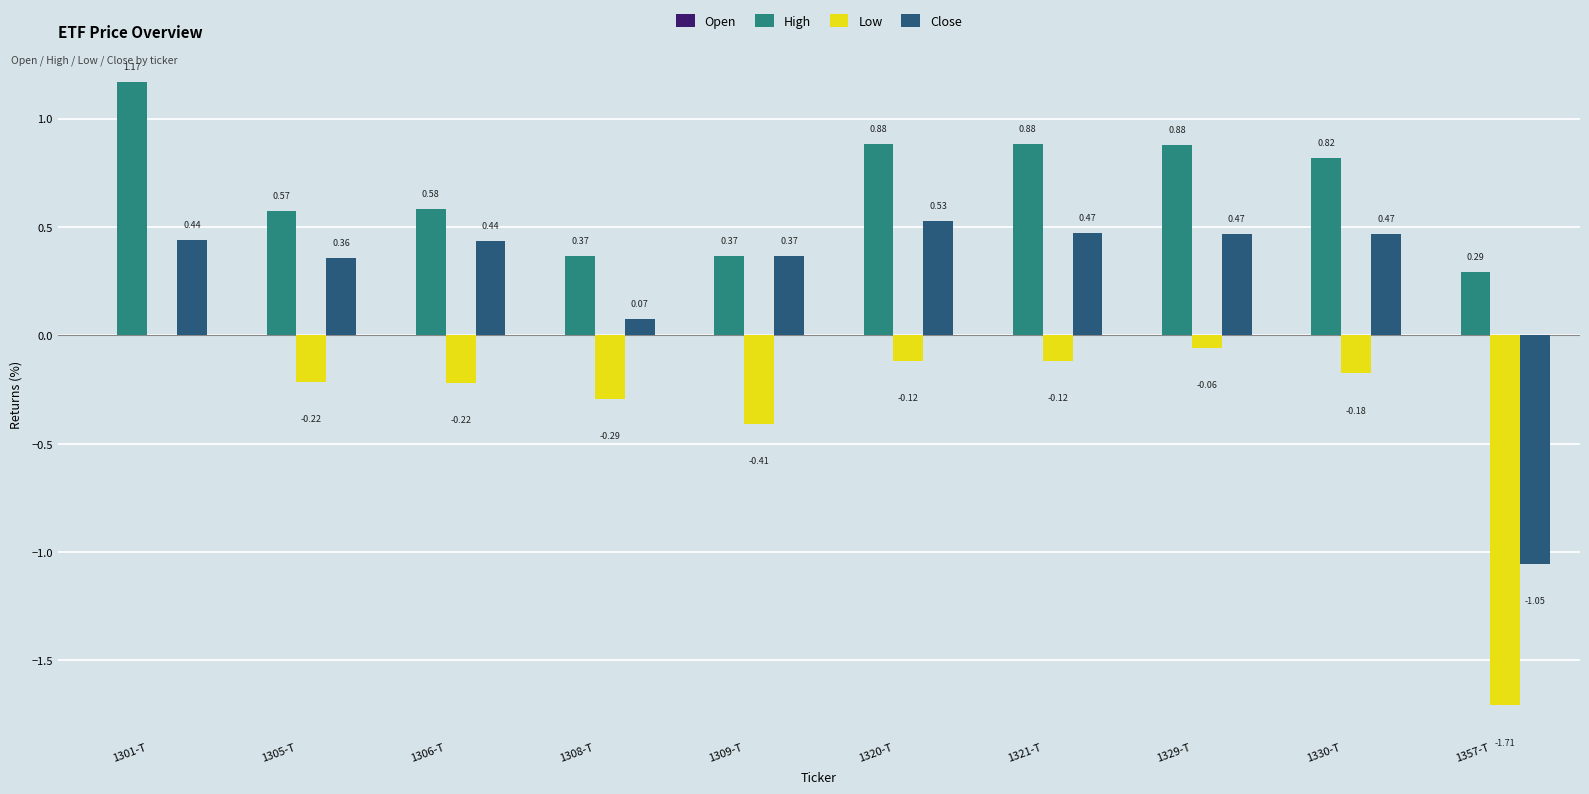

What is the sum of the Close values at 1357-T and 1320-T?

-0.5